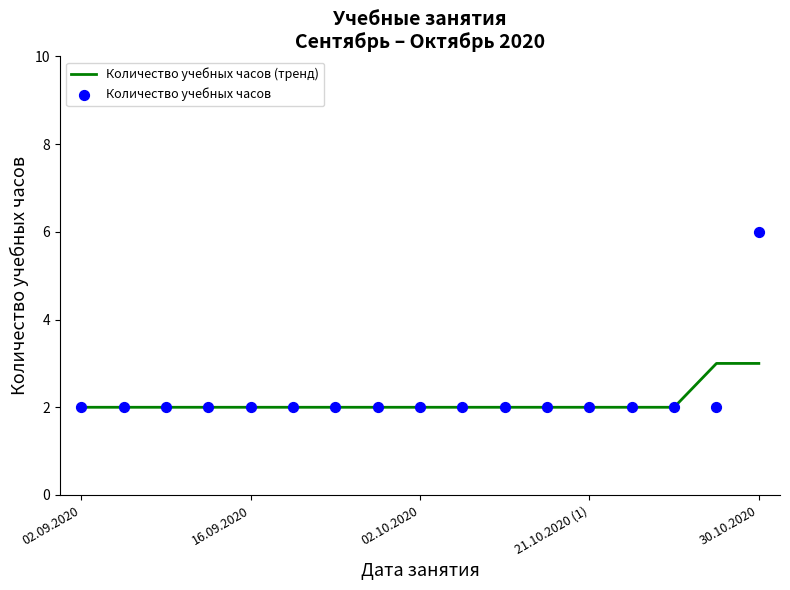

Is the value of Количество учебных часов at 15 greater than the value of Количество учебных часов (тренд) at 02.09.2020?

No